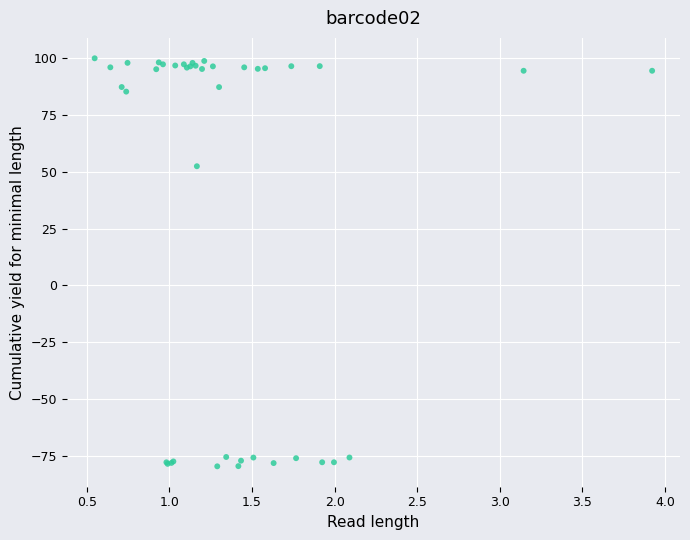

What Y value in the scatter plot is closest to 10?

52.4